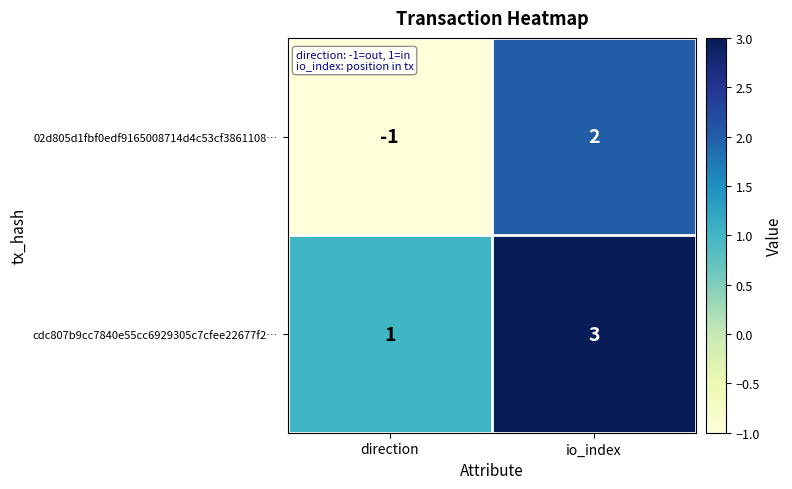

Which series changed the most between direction and io_index?

02d805d1fbf0edf9165008714d4c53cf3861108…